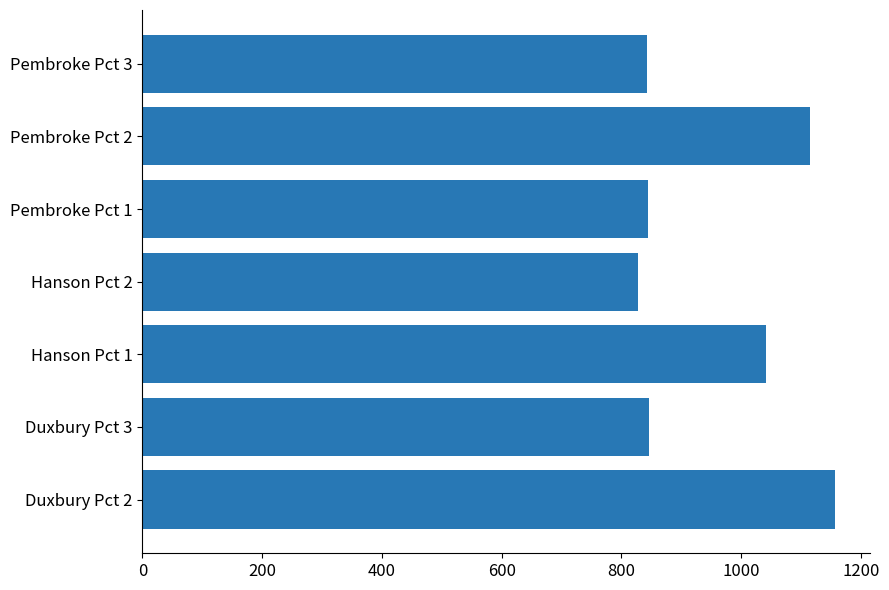

What value does the data have at Duxbury Pct 3, to the nearest 5?

845